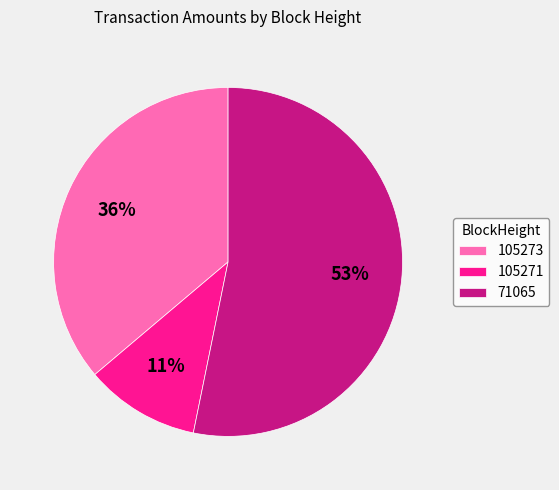

Is the sum of 105273 and 71065 greater than half?

Yes